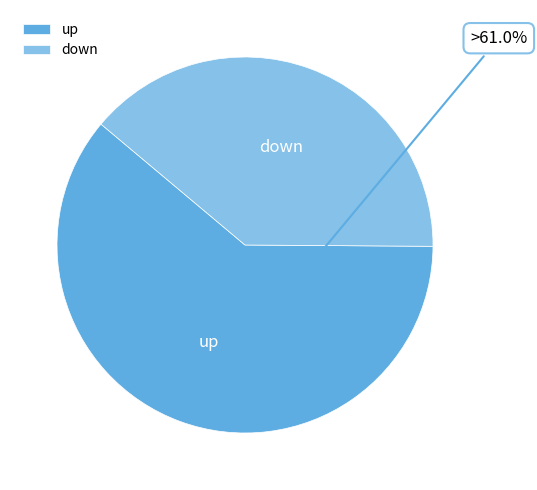

To the nearest percent, what is the average slice percentage?

50%